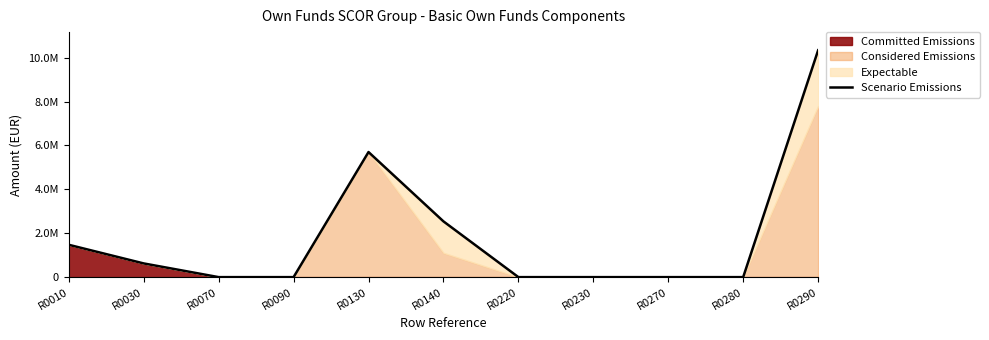

True or false: there are more than 1 points higher than both neighbors.

False